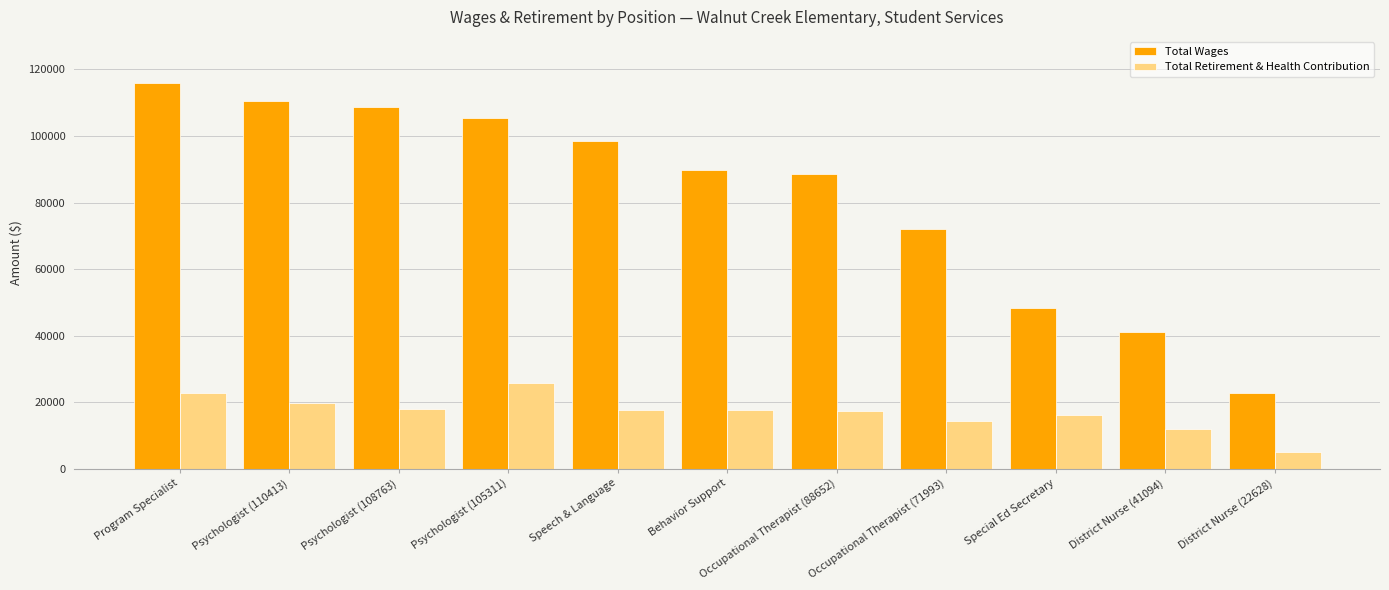

True or false: Total Retirement & Health Contribution has a value of 22929 at Special Ed Secretary.

False